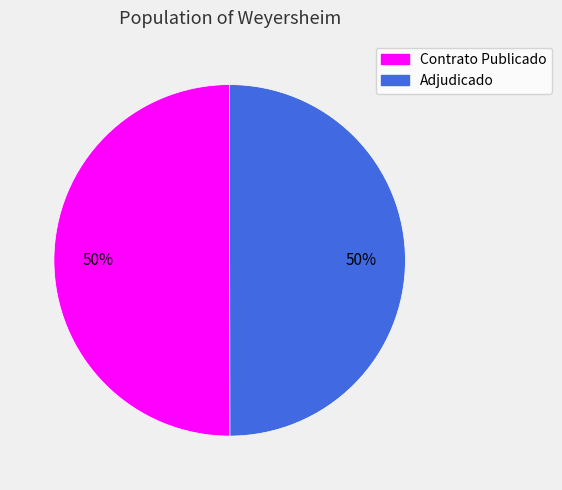

To the nearest percent, what is the average slice percentage?

50%